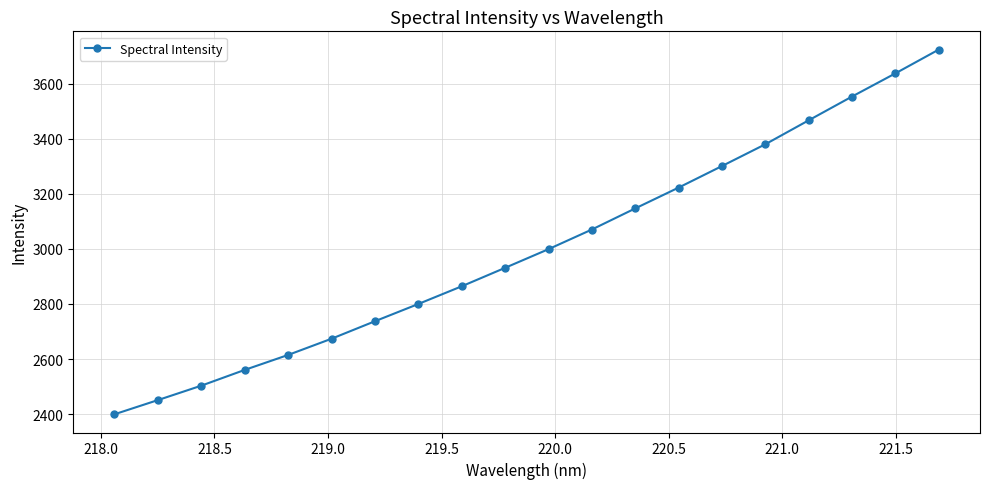

What is the smallest value displayed?

2399.6